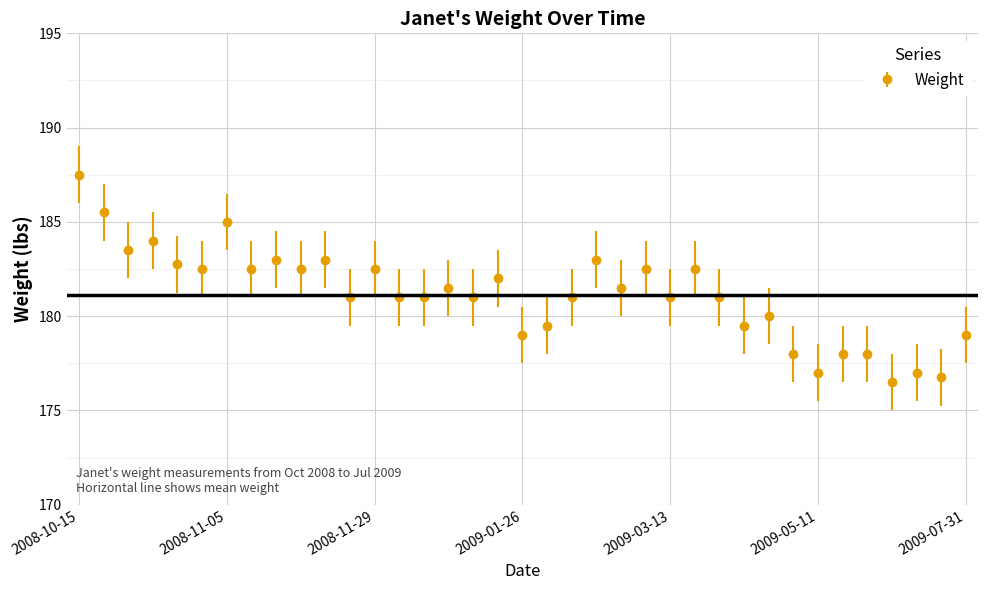

What is the minimum value shown in the chart?

176.5